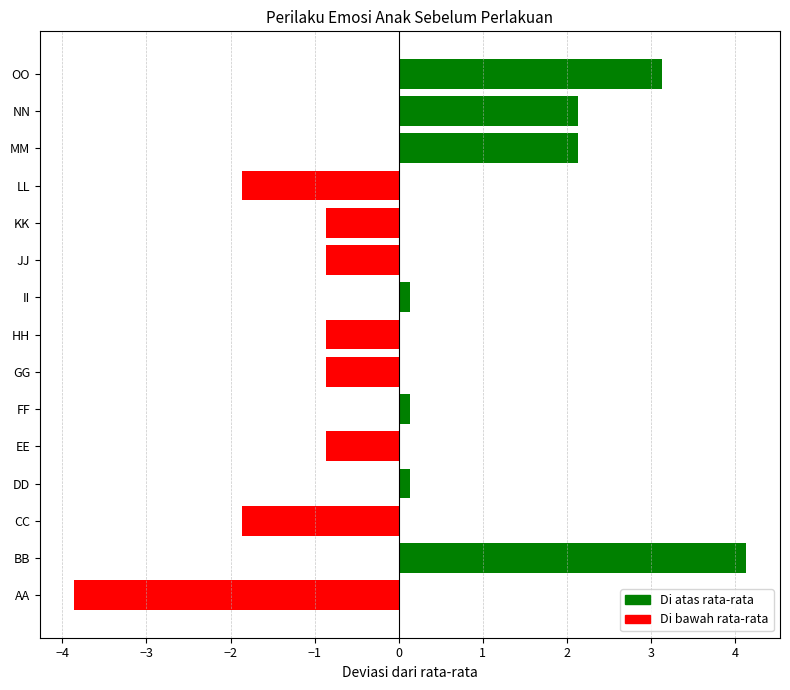

What is the difference between the maximum and minimum values?

8.0